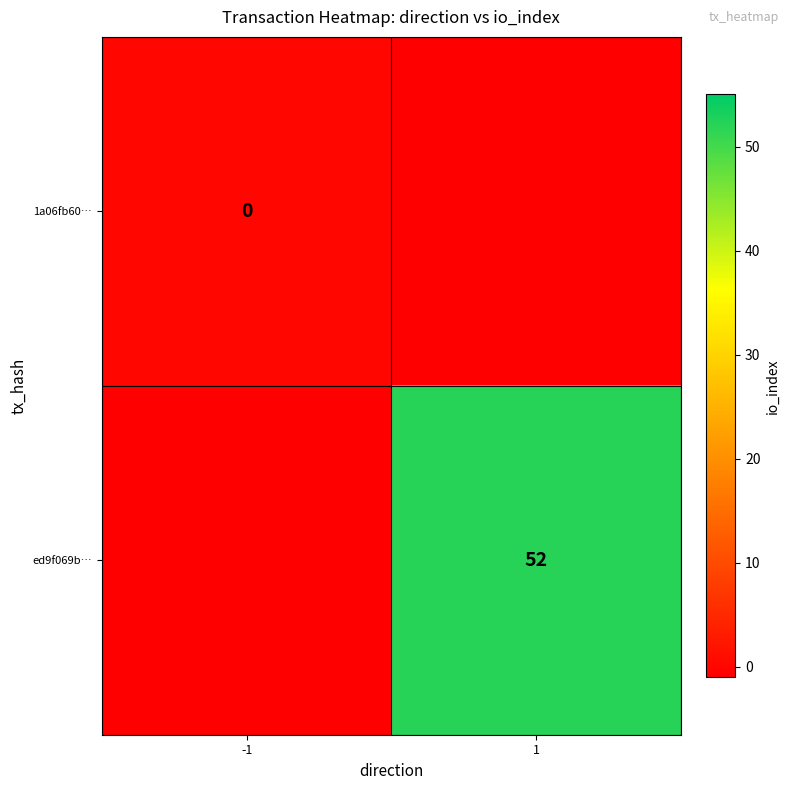

Is it true that ed9f069b… equals 52 at 1?

True